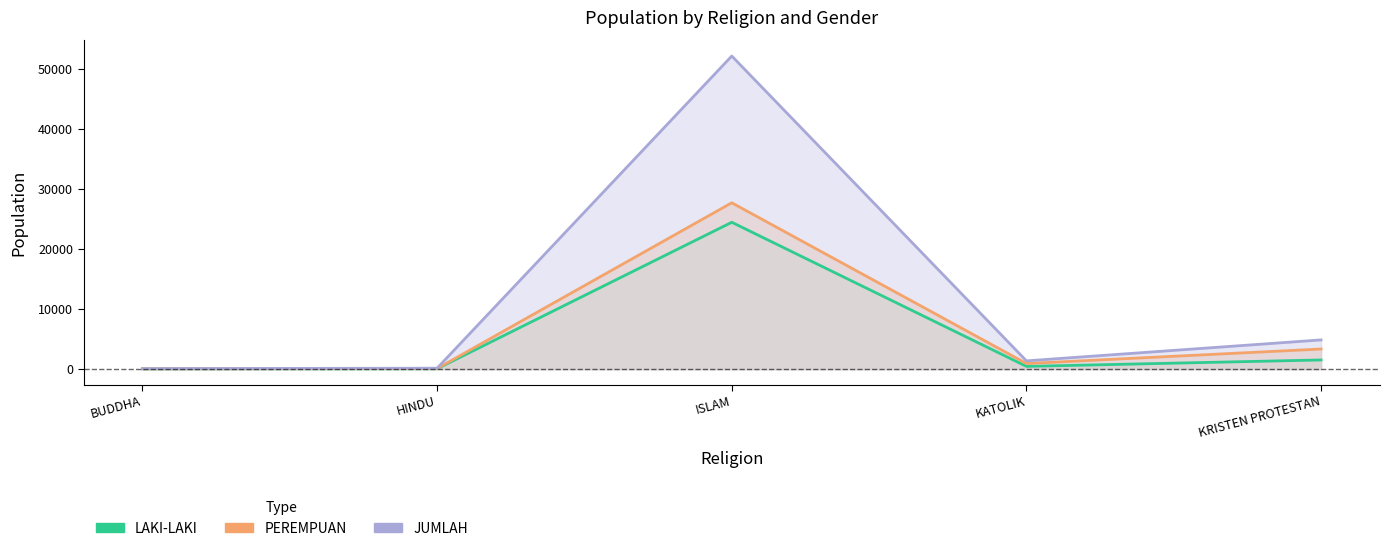

The JUMLAH series shows 143 at HINDU. True or false?

True